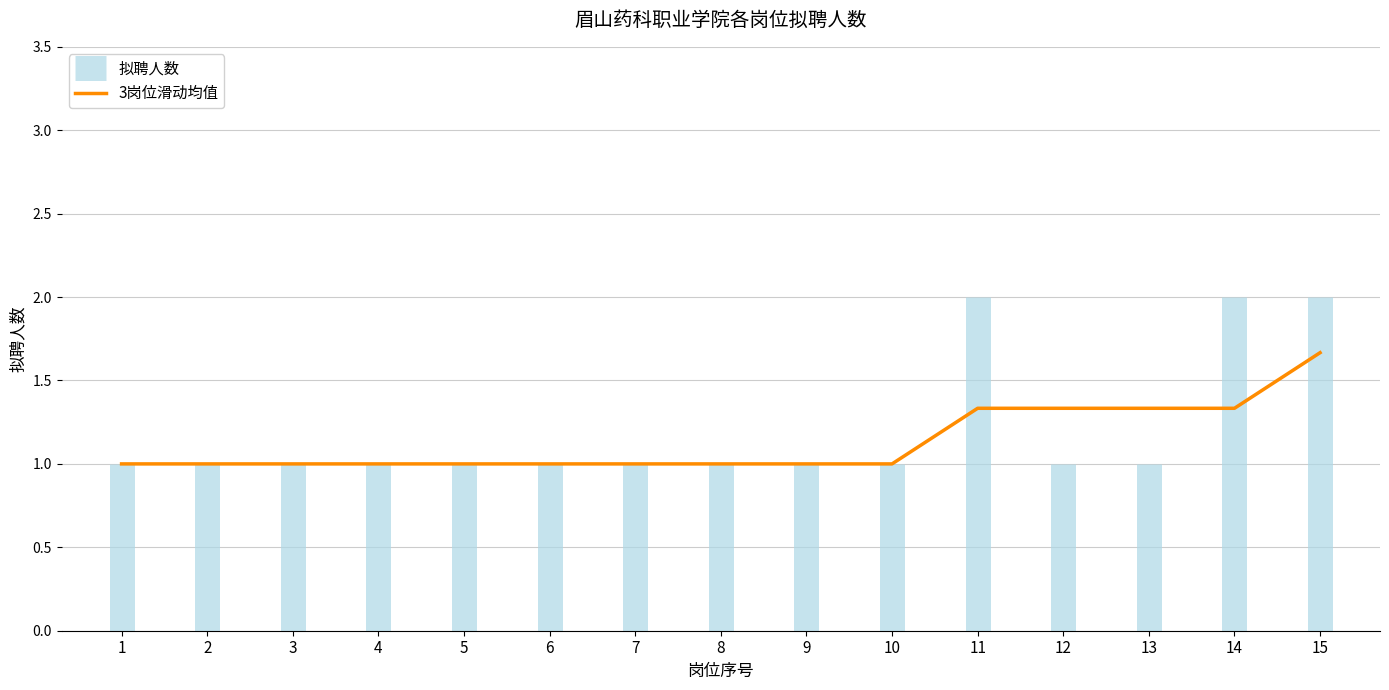

How many values are between 1 and 2?

15